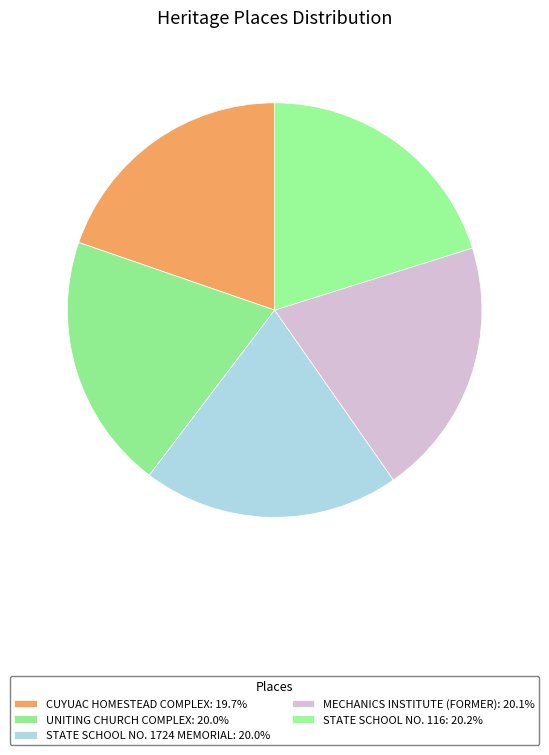

How many segments does this pie chart have?

5